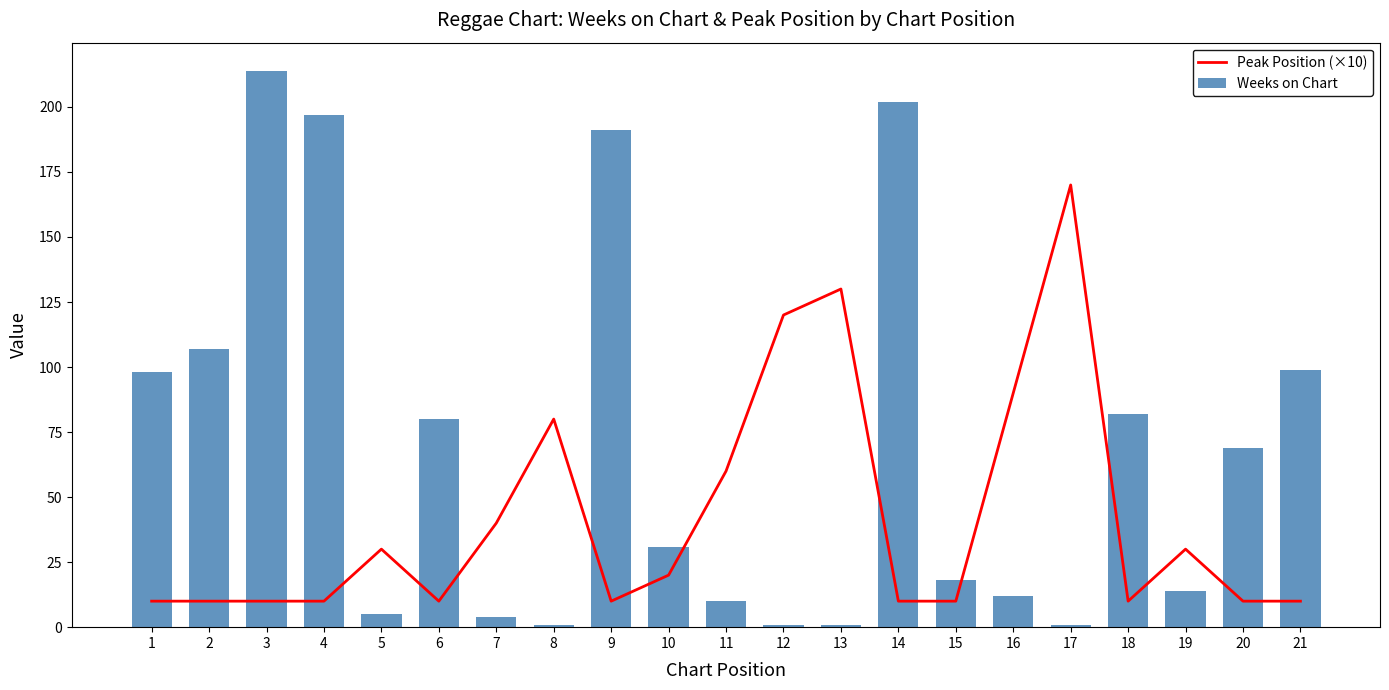

Rank the series by their average value, from lowest to highest.

Peak Position (×10), Weeks on Chart